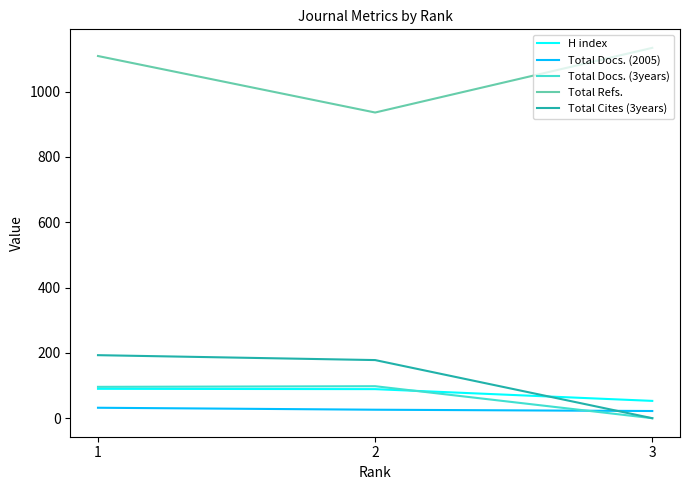

Is it true that Total Refs. equals 1546 at 2?

False